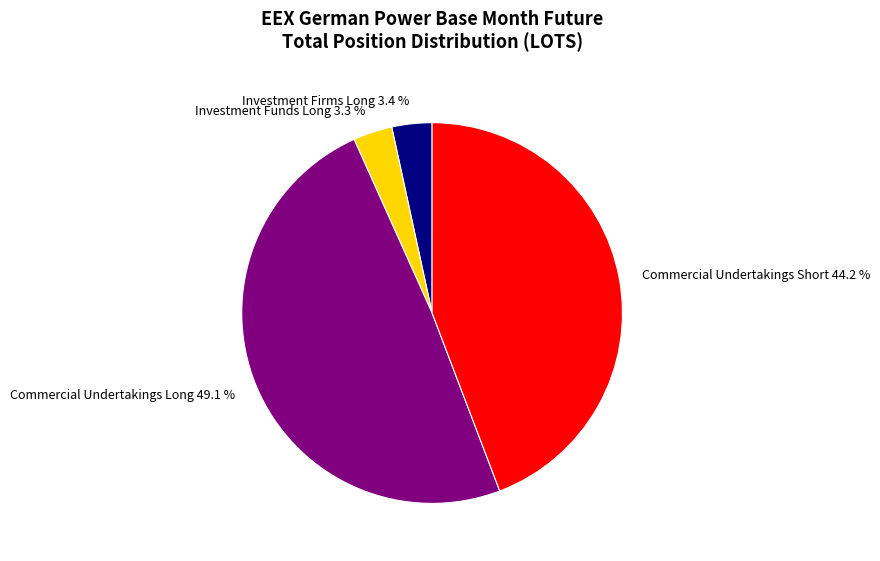

True or false: Investment Funds Long accounts for 3% of the total.

True